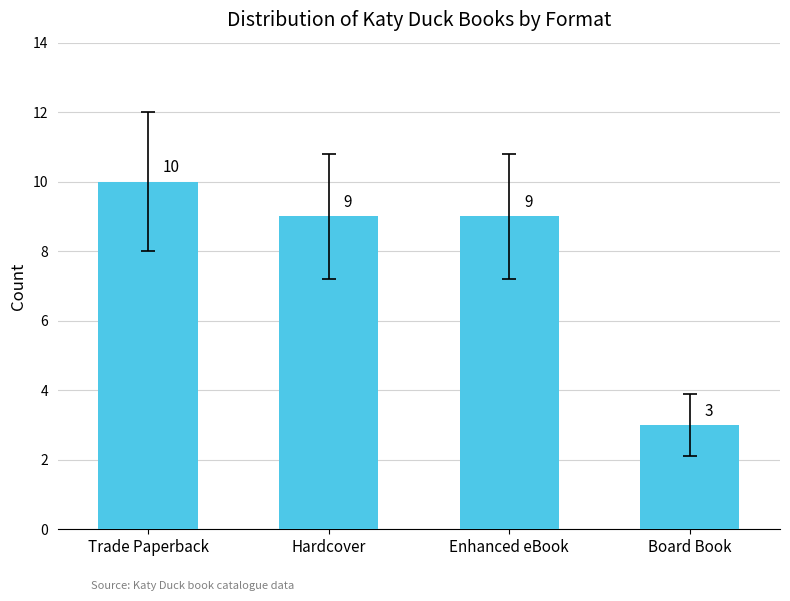

What is the difference between the maximum and second lowest values?

1